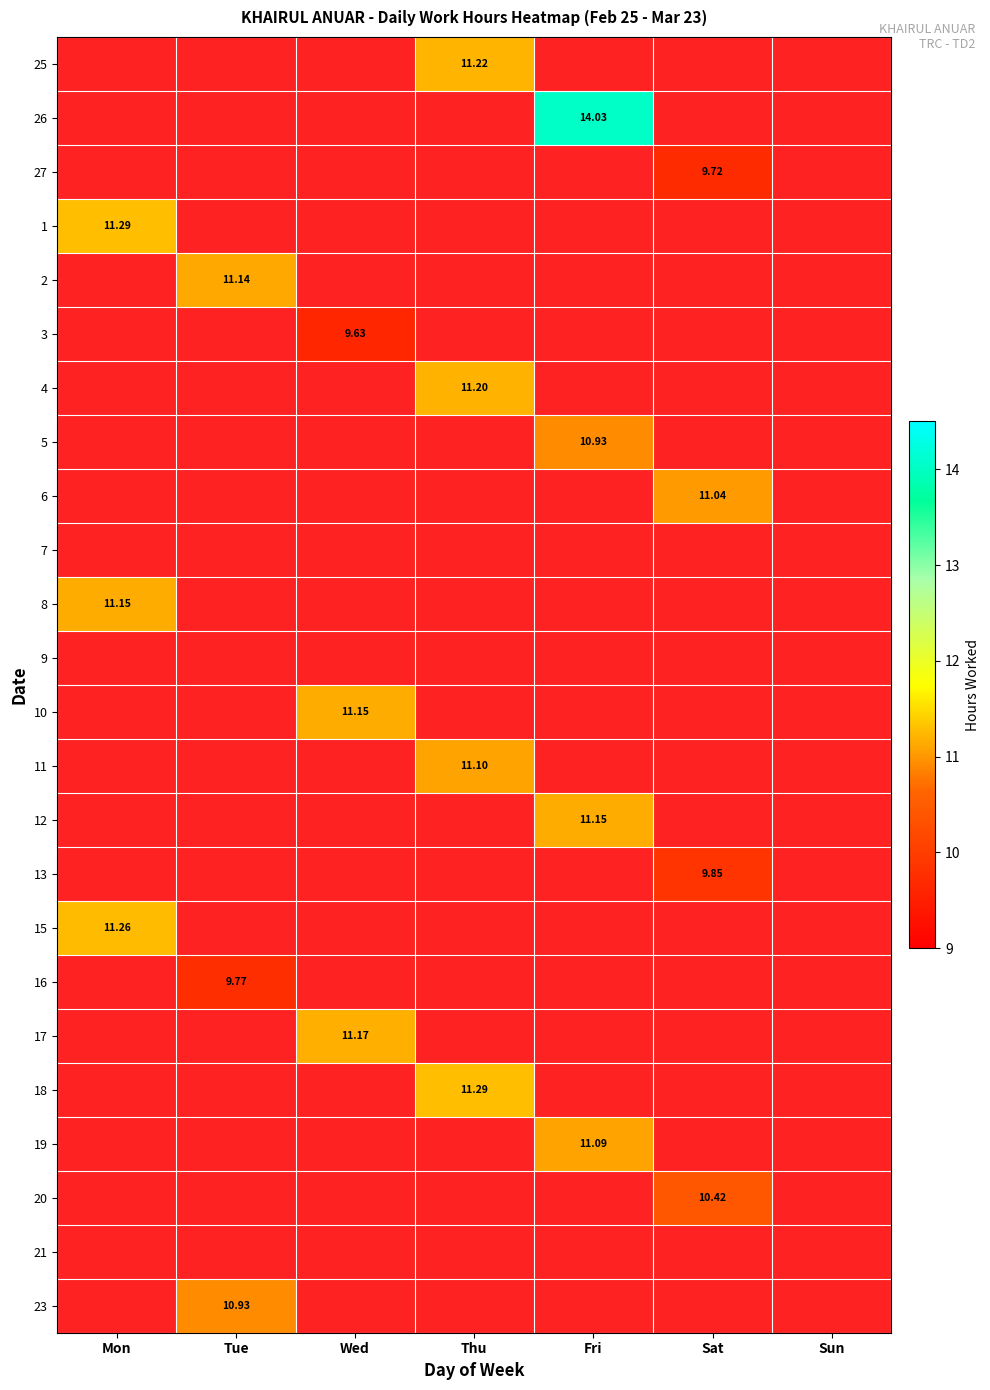

How many series are shown in this chart?

24